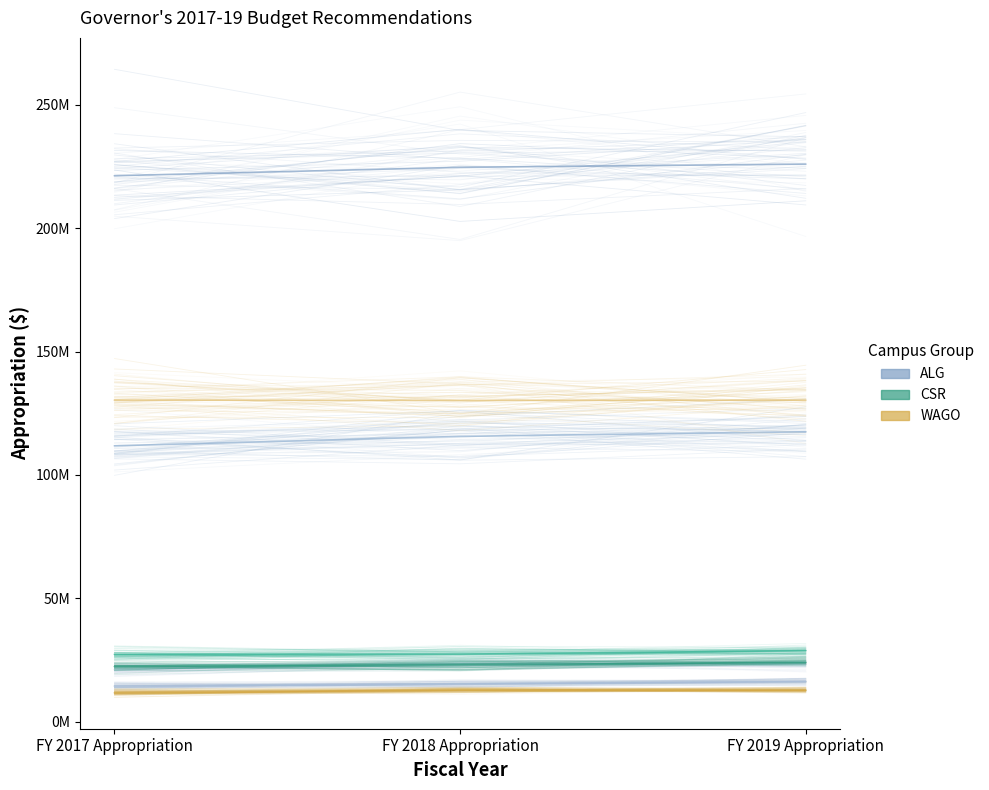

Between FY 2018 Appropriation and FY 2019 Appropriation, which series saw the biggest shift?

ALG